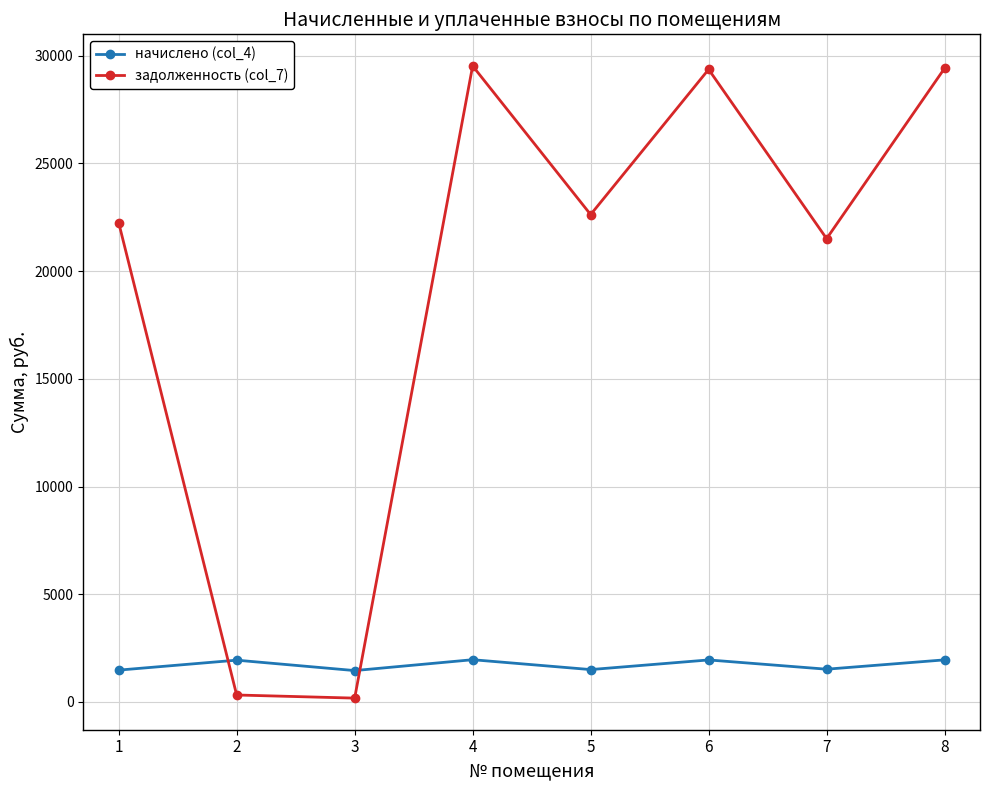

What is the greatest value displayed?

29523.2